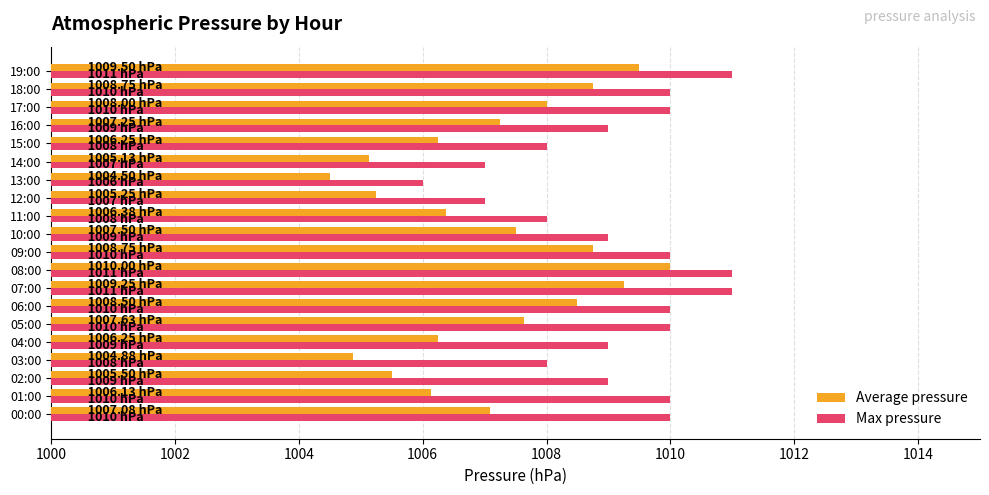

What is the spread (max minus min) of values at 00:00?

2.9